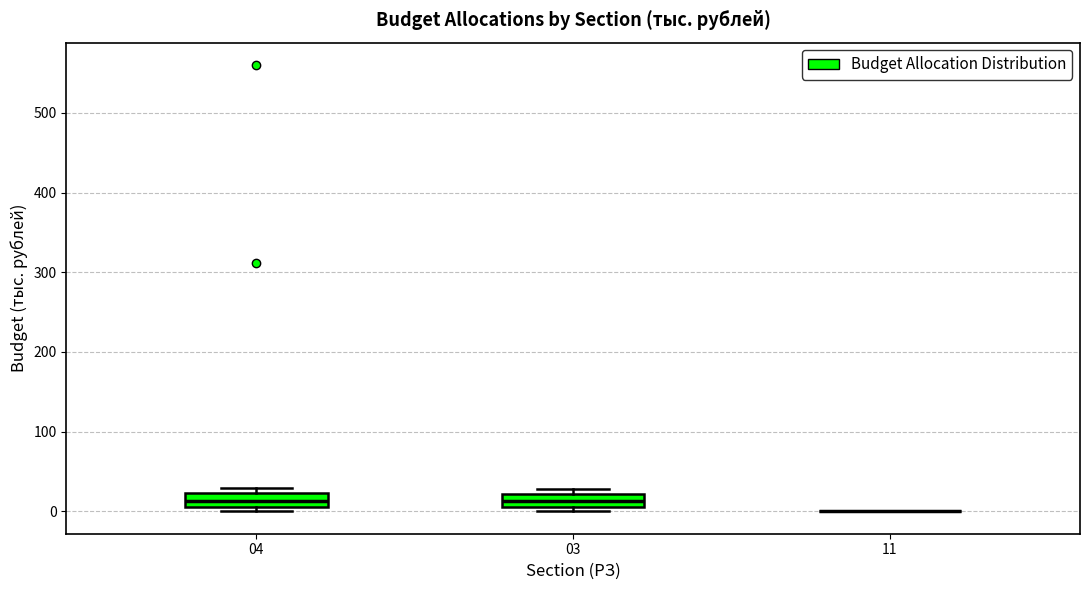

Reading left to right, transcribe this box plot: for each box, give where its median line is, the range the box spans, and where its two whiskers end, as read against the y-axis. The values are not printed on the chart, so give them approximately, as read against the axis.

04: median 10 (inside the box), box 10 to 20, whiskers 0 to 30
03: median 10 (inside the box), box 10 to 20, whiskers 0 to 30
11: box collapsed to a line at 0, whiskers 0 to 0